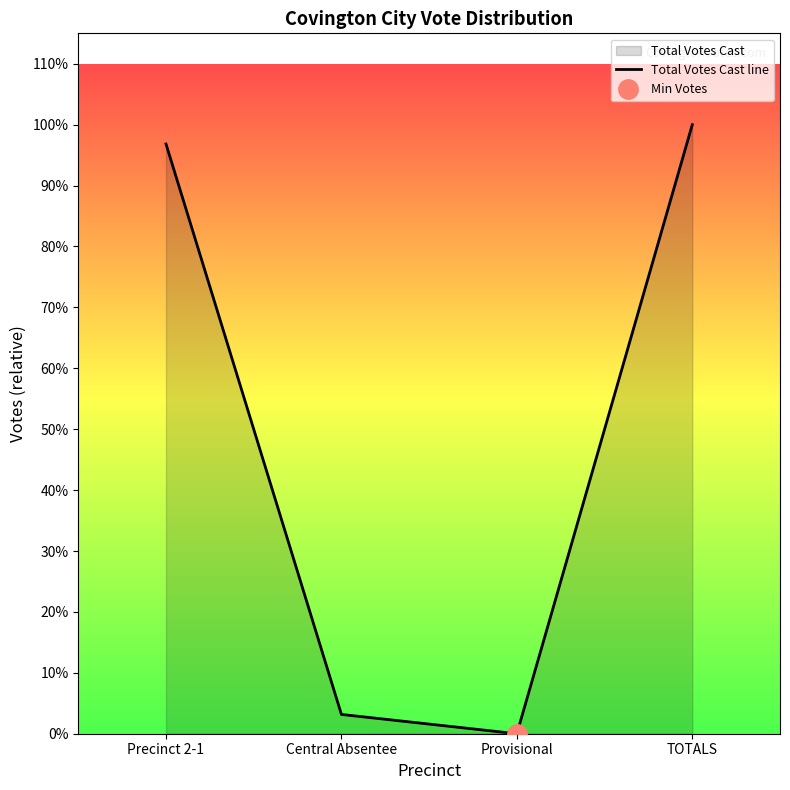

What is the difference between the values at TOTALS and Provisional?

221